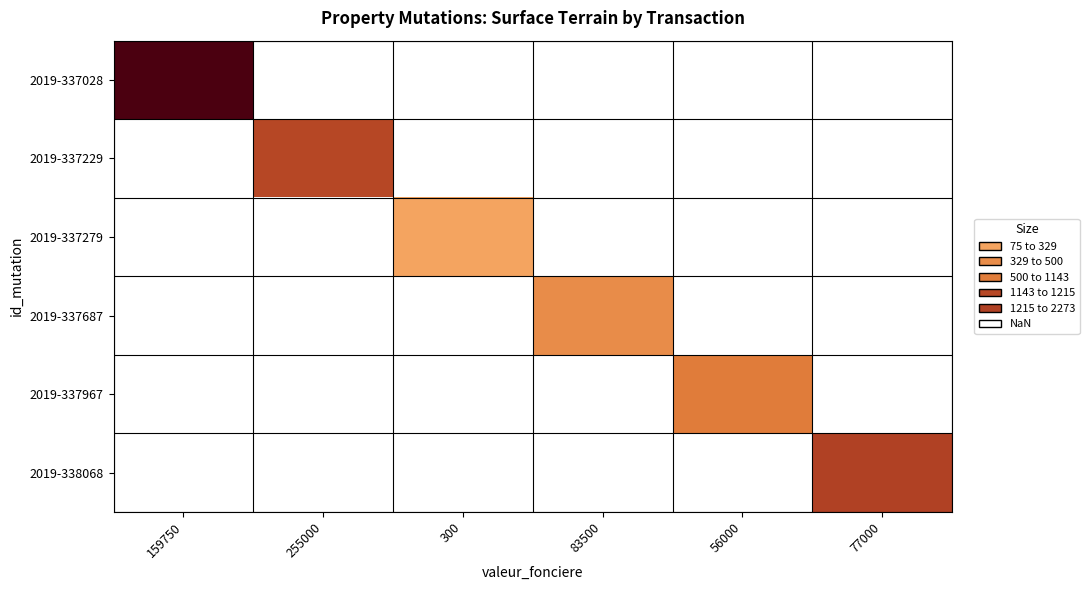

What is the maximum value shown in the chart?

2273.0